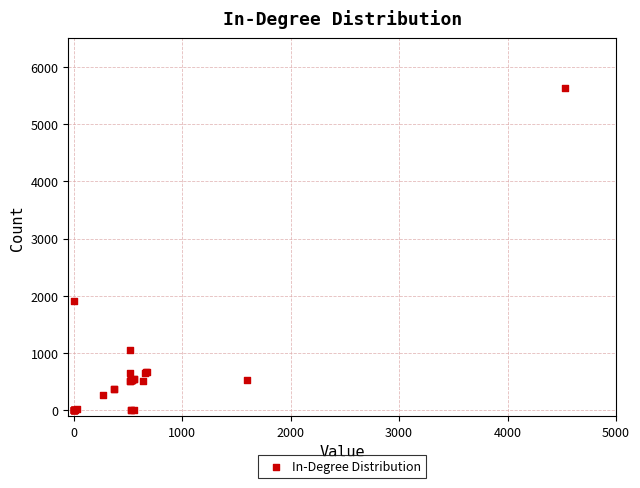

What Y value in the scatter plot is closest to 2810?

1916.0